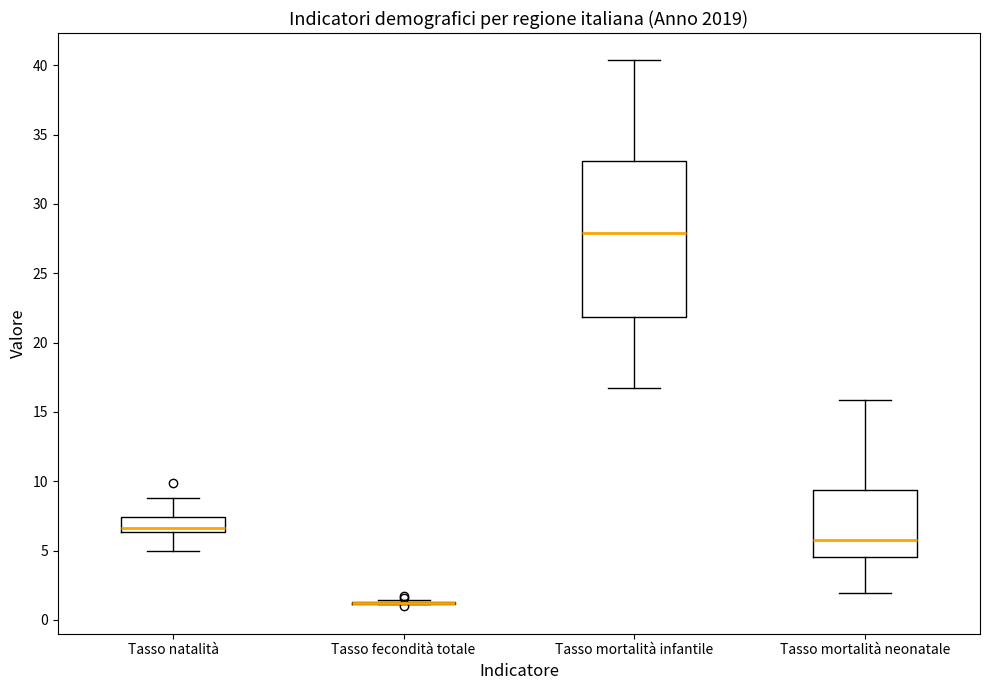

Reading left to right, read every box against the y-axis: the position of its median line, the range the box covers, and the ends of its whiskers. The values are not printed on the chart, so give them approximately, as read against the axis.

Tasso natalità: median 6.5 (just above the box's lower edge), box 6.5 to 7.5, whiskers 5.0 to 9.0
Tasso fecondità totale: box collapsed to a line at 1.0, whiskers 1.0 to 1.5
Tasso mortalità infantile: median 28.0, box 22.0 to 33.0, whiskers 16.5 to 40.5
Tasso mortalità neonatale: median 5.5, box 4.5 to 9.5, whiskers 2.0 to 16.0